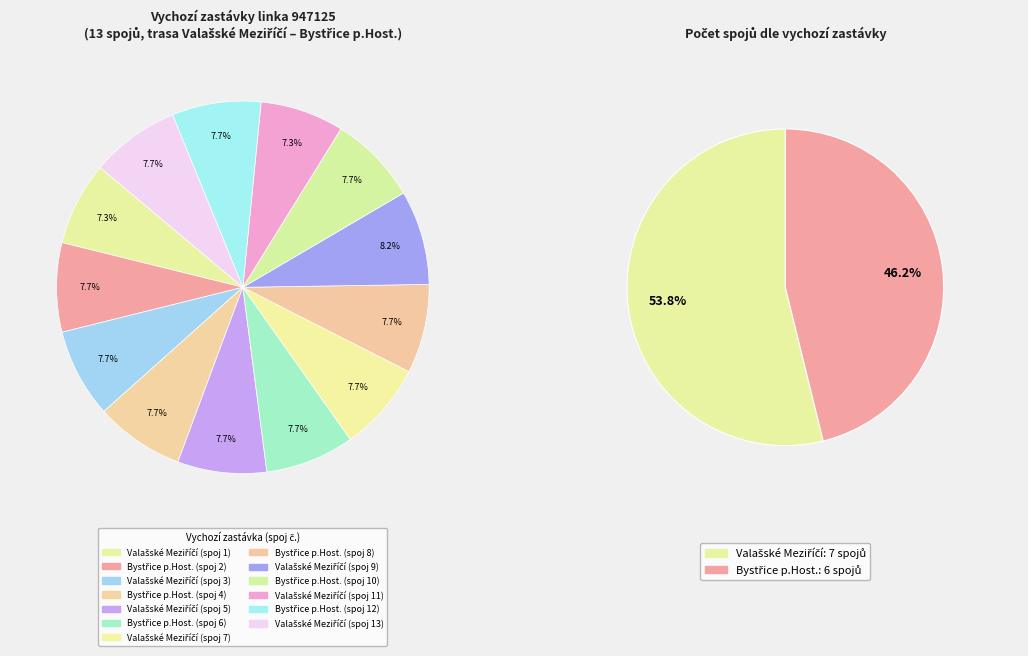

Rank the categories by value from highest to lowest.

Valašské Meziříčí (spoj 9), Bystřice p.Host. (spoj 2), Valašské Meziříčí (spoj 3), Bystřice p.Host. (spoj 4), Valašské Meziříčí (spoj 5), Bystřice p.Host. (spoj 6), Valašské Meziříčí (spoj 7), Bystřice p.Host. (spoj 8), Bystřice p.Host. (spoj 10), Bystřice p.Host. (spoj 12), Valašské Meziříčí (spoj 13), Valašské Meziříčí (spoj 1), Valašské Meziříčí (spoj 11)